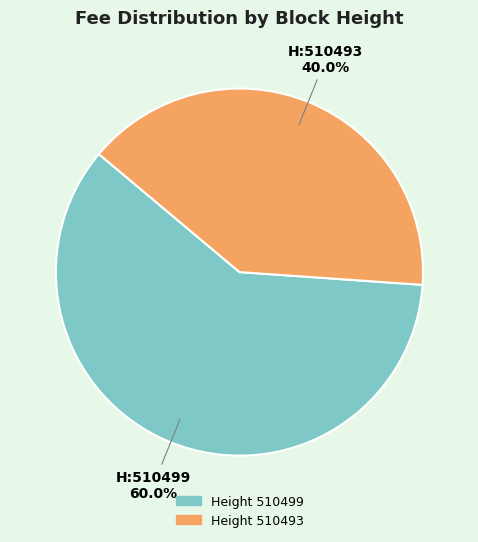

Is there any slice that represents more than half of the pie?

Yes